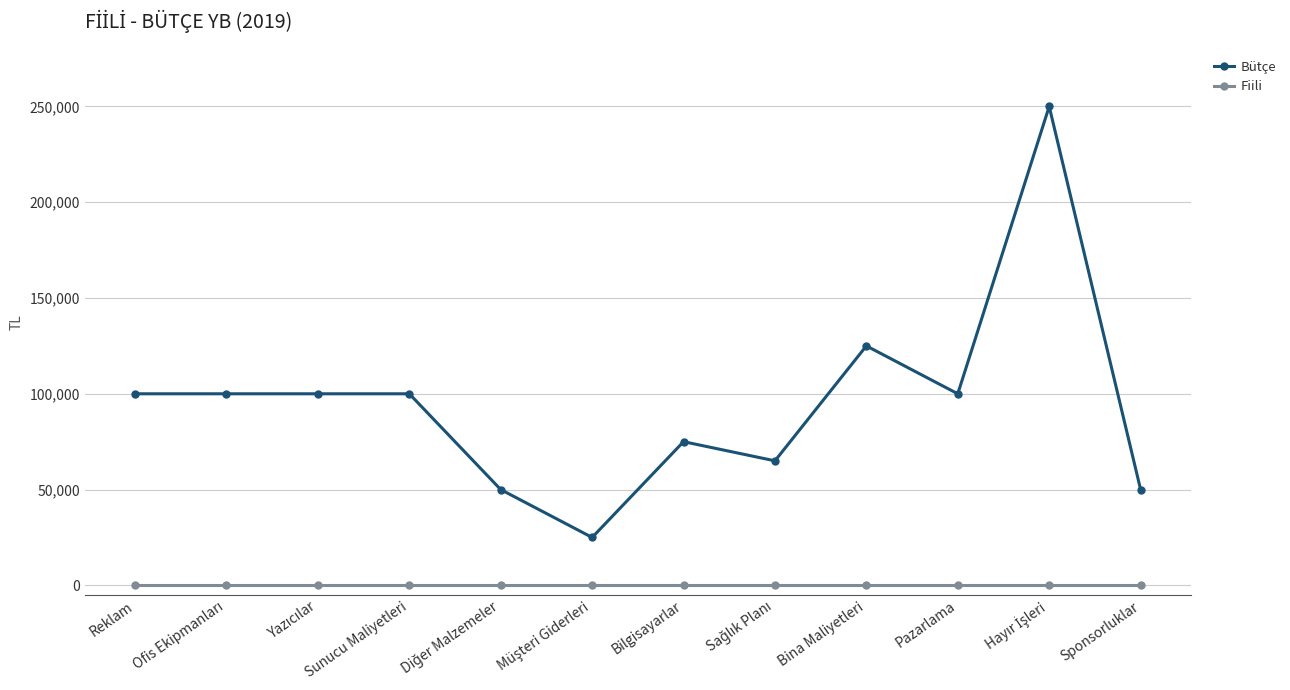

Is it true that Bütçe equals 177861 at Sunucu Maliyetleri?

False